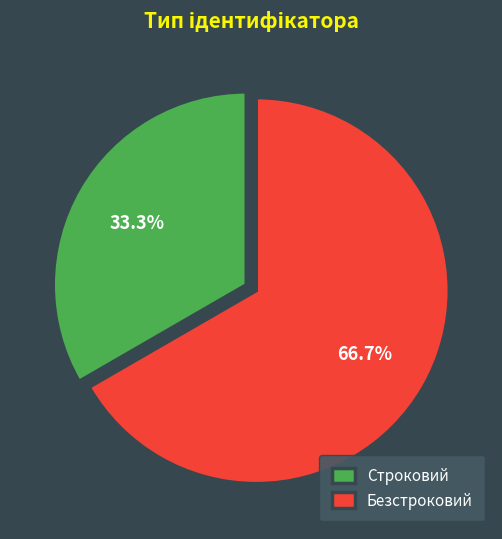

Rank the categories by value from highest to lowest.

Безстроковий, Строковий